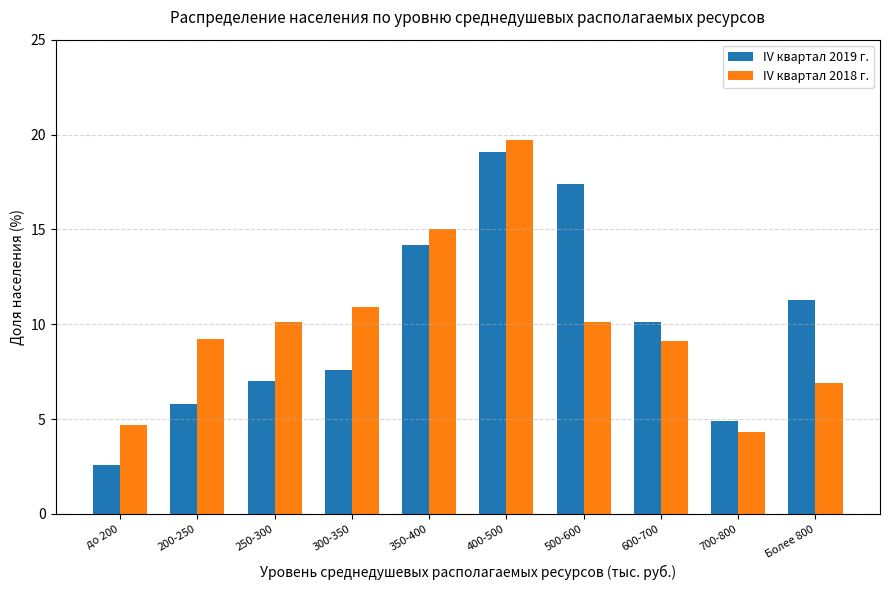

True or false: IV квартал 2019 г. has a value of 14.2 at 350-400.

True